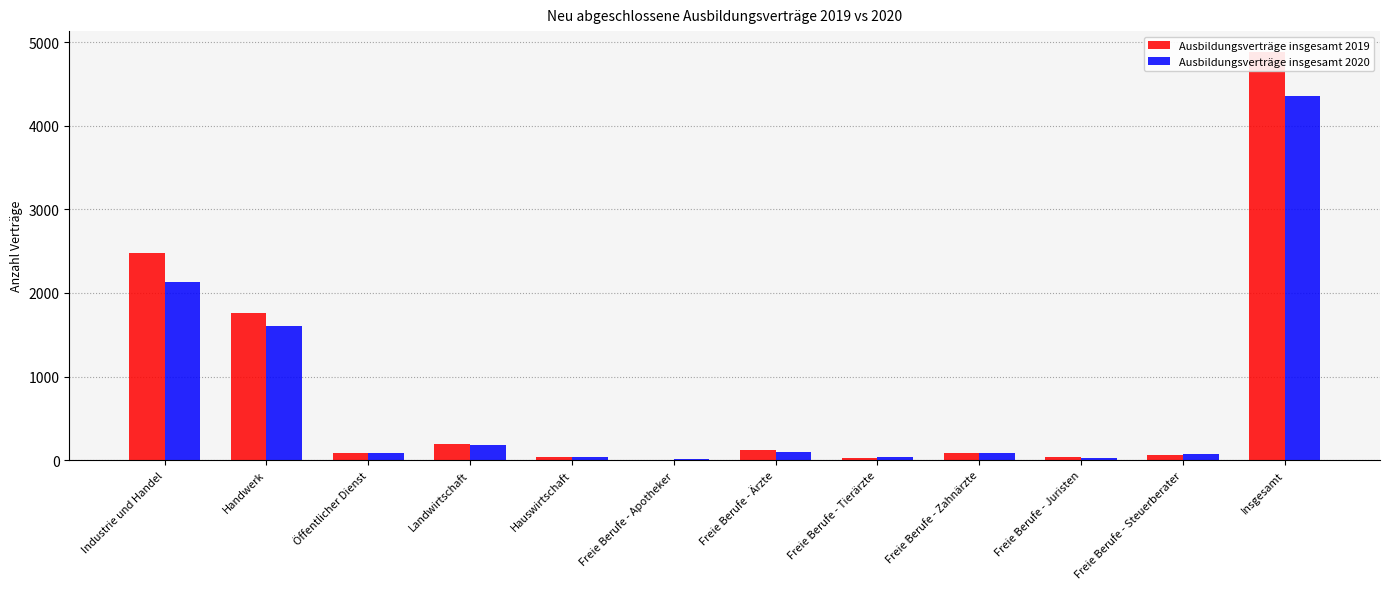

How many groups of bars are there?

12